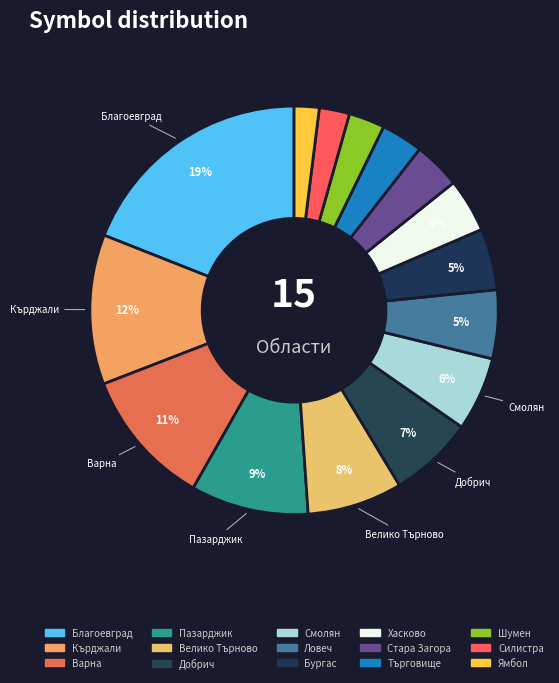

Count the number of slices in the pie.

15